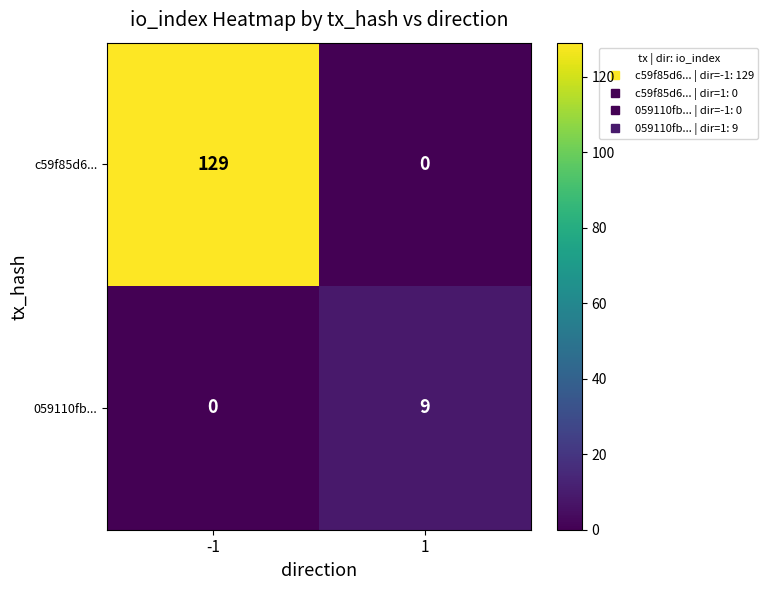

How many categories are shown in the chart?

2